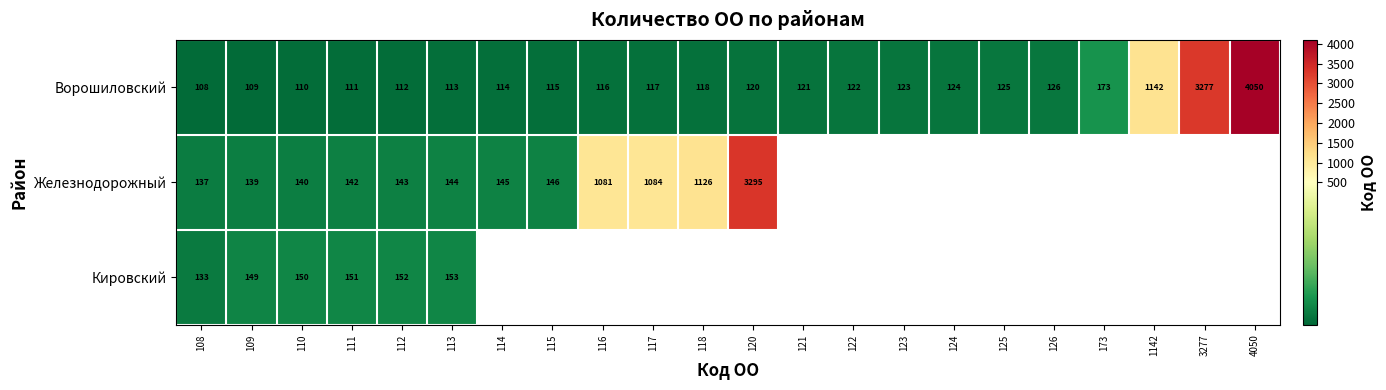

What is the spread (max minus min) of values at 112?

40